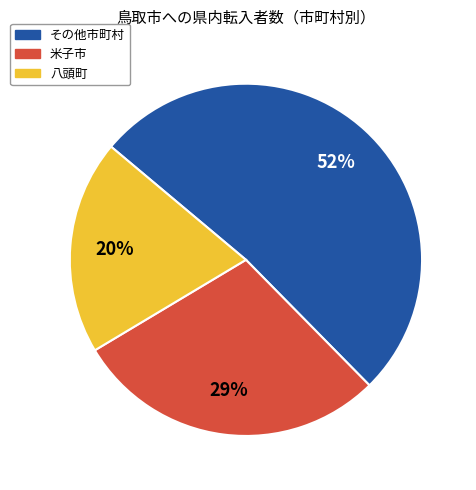

To the nearest percent, what is the difference between the largest and smallest slice percentages?

32%